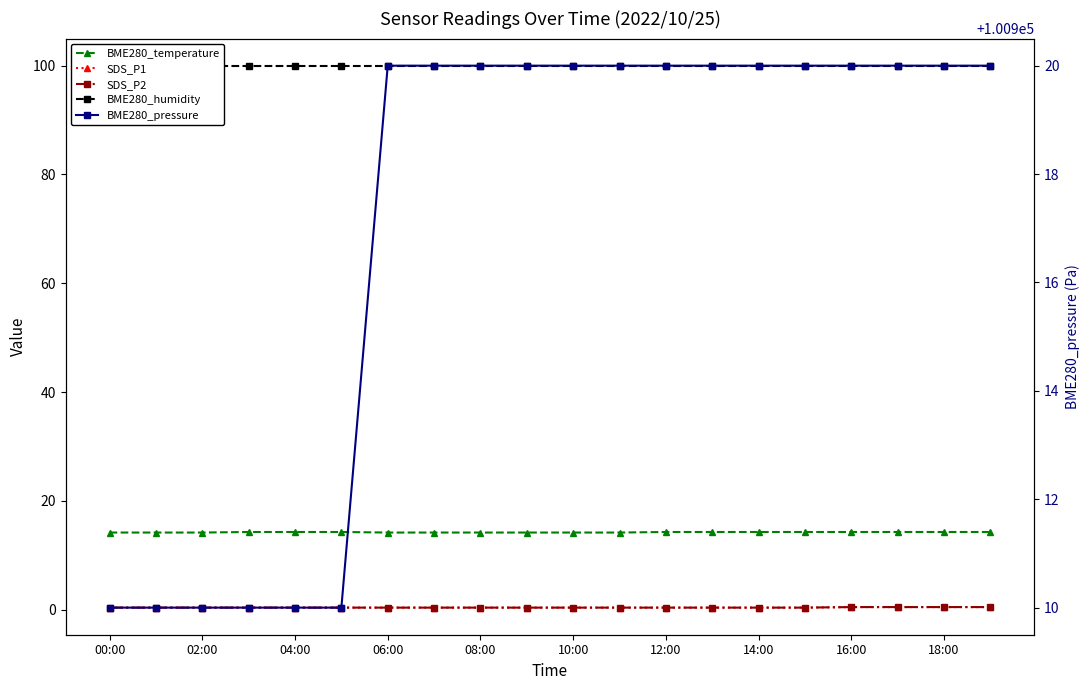

The value of BME280_humidity at 17 is 100.0. True or false?

True